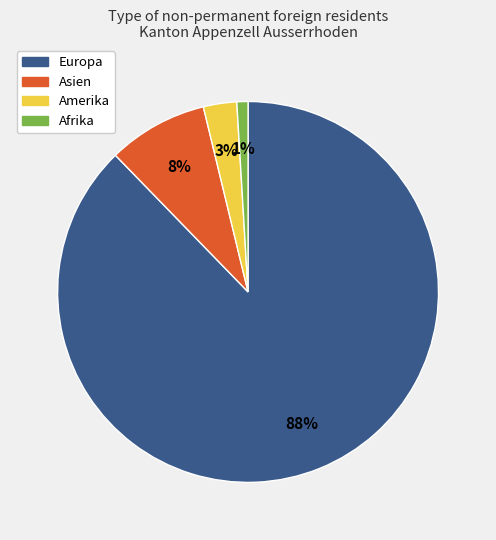

To the nearest percent, what is the difference between the largest and smallest slice percentages?

87%